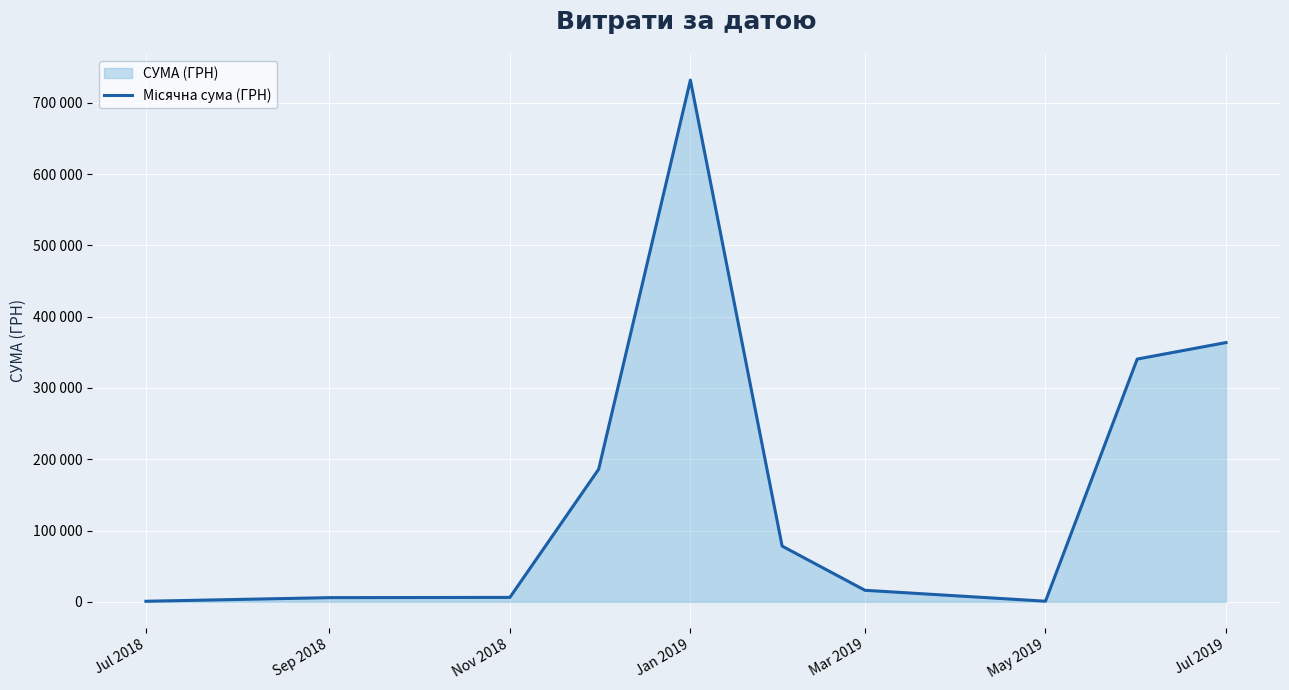

What is the maximum value shown in the chart?

731980.0